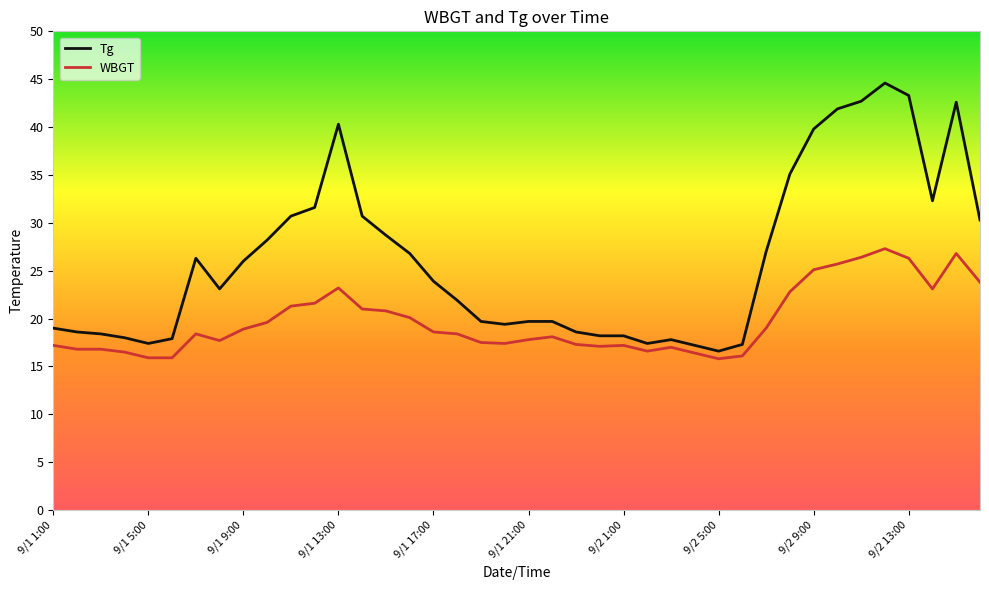

Which series has the largest range (max minus min)?

Tg